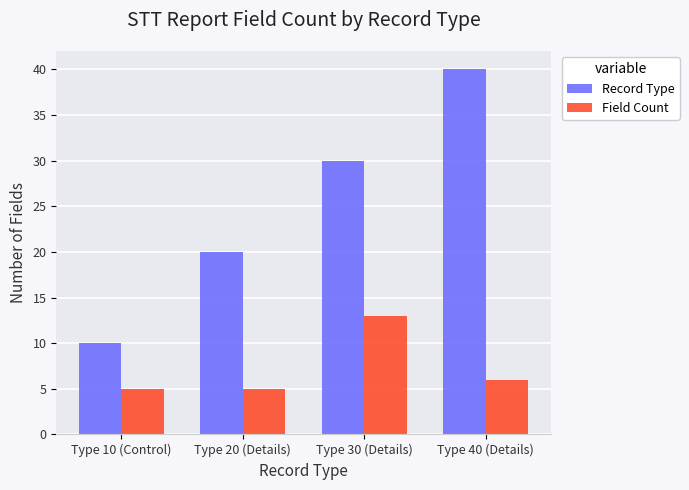

What is the difference between the Record Type values at Type 40 (Details) and Type 10 (Control)?

30